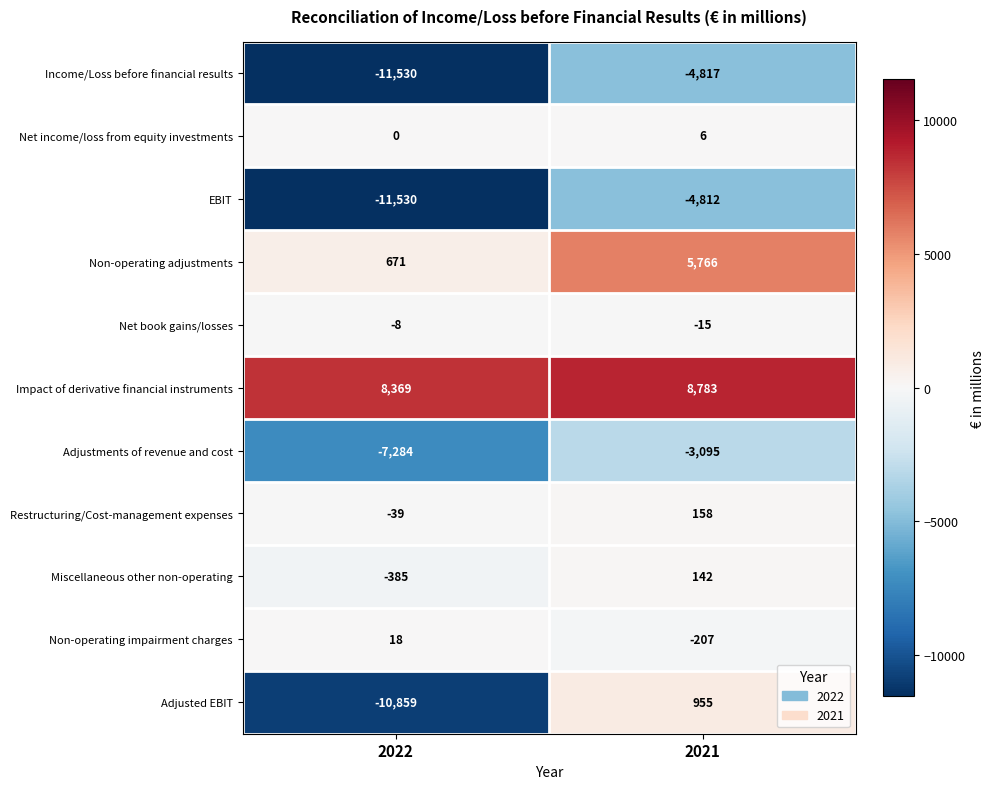

What is the sum of the Non-operating impairment charges values at 2022 and 2021?

-189